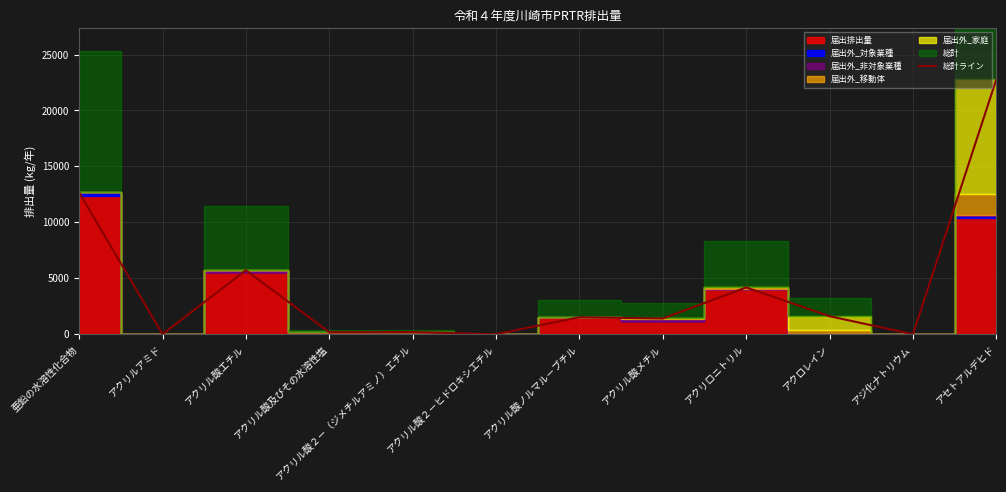

Reading left to right, list all the values displayed in this chart.

亜鉛の水溶性化合物=12678	アクリルアミド=0	アクリル酸エチル=5720	アクリル酸及びその水溶性塩=173	アクリル酸２－（ジメチルアミノ）エチル=186	アクリル酸２－ヒドロキシエチル=0	アクリル酸ノルマル－ブチル=1519	アクリル酸メチル=1406	アクリロニトリル=4182	アクロレイン=1608	アジ化ナトリウム=0	アセトアルデヒド=22790